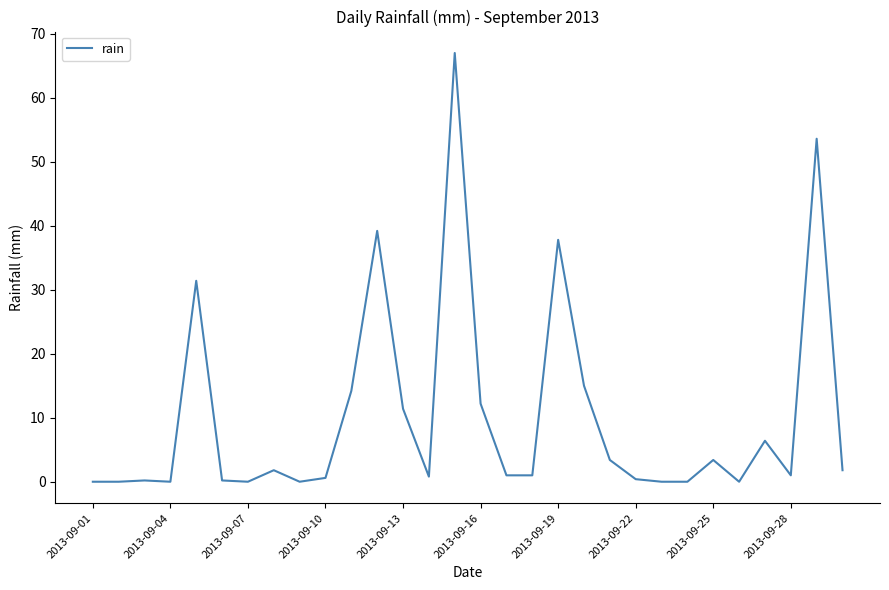

What is the greatest value displayed?

67.0